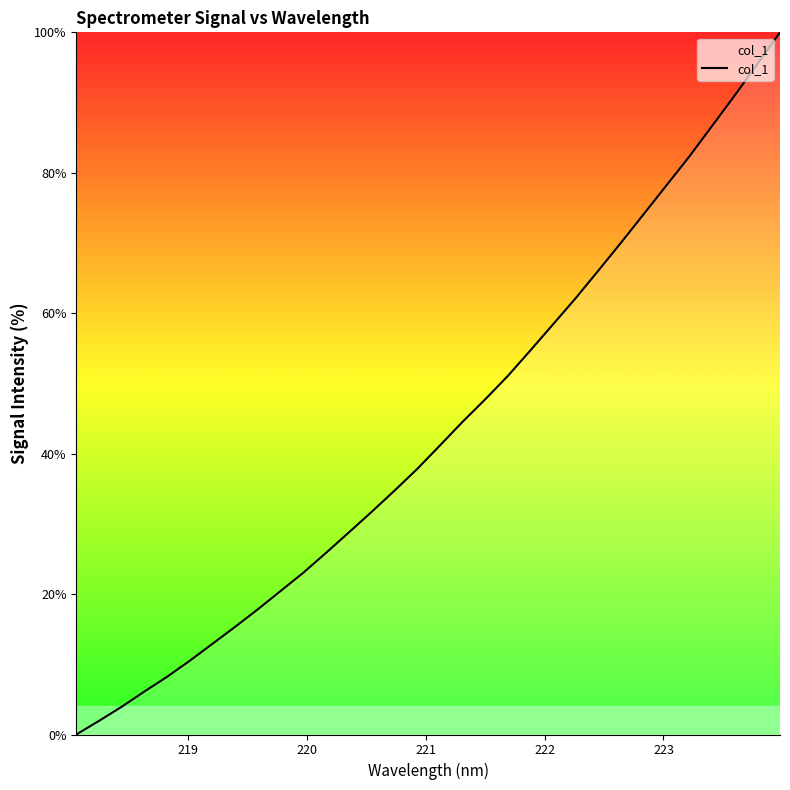

What is the difference between the maximum and minimum values?

100.0